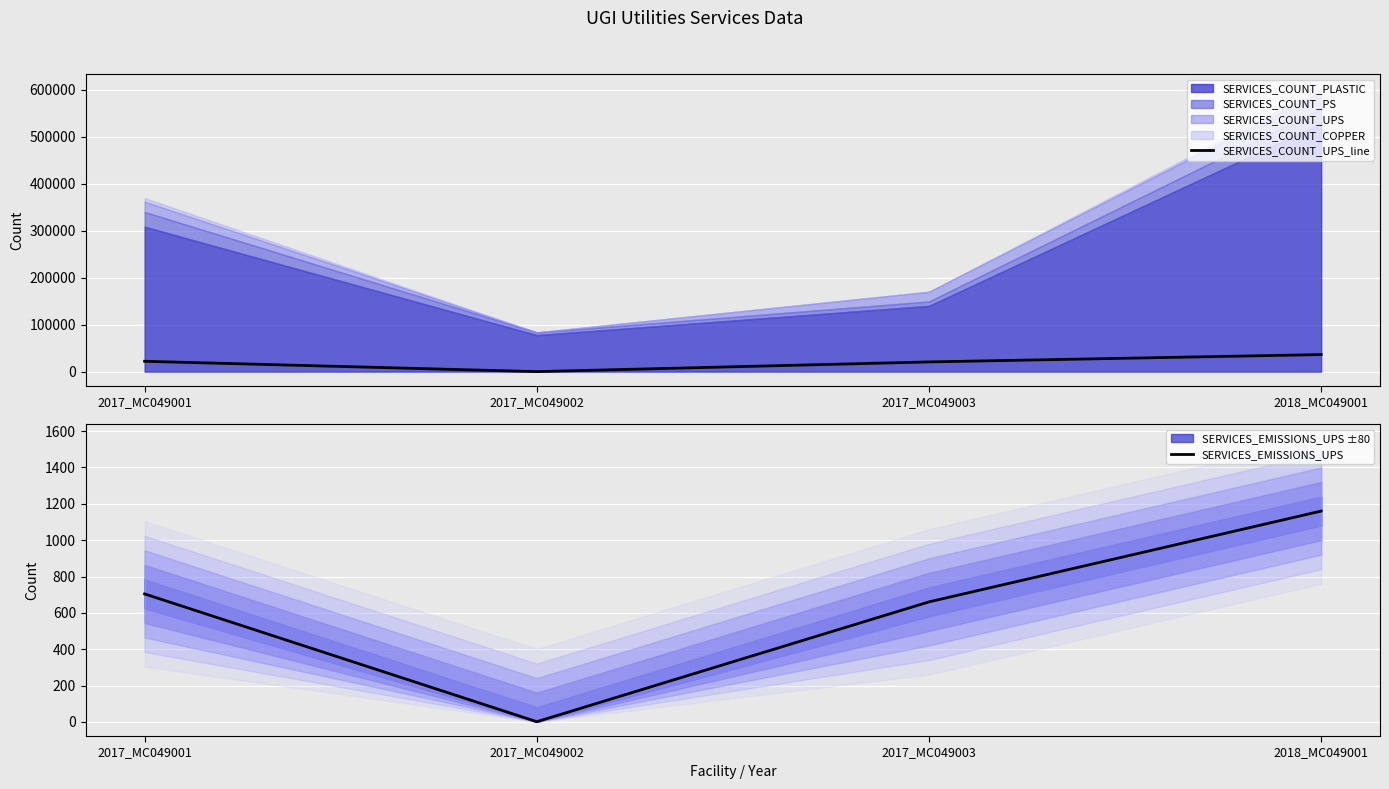

Reading left to right, what are all the values shown in this chart?

SERVICES_COUNT_UPS_line: 2017_MC049001=22034.0	2017_MC049002=28.0	2017_MC049003=20661.0	2018_MC049001=36303.0
SERVICES_EMISSIONS_UPS: 2017_MC049001=704.1	2017_MC049002=0.9	2017_MC049003=660.3	2018_MC049001=1160.1